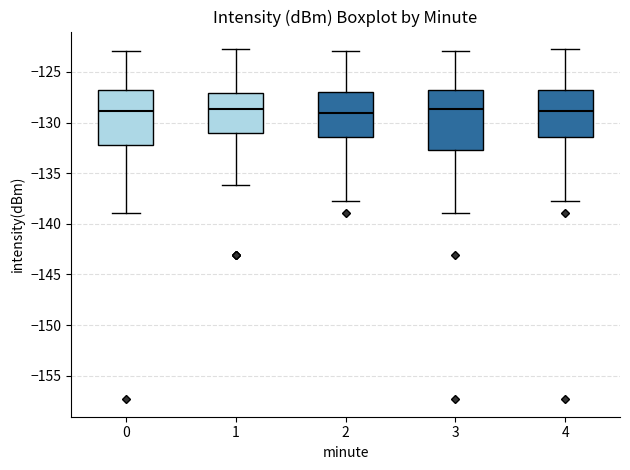

Where is the upper edge of the box at x = 2 on the y-axis? The values are not printed on the chart, so give them approximately, as read against the axis.

-127.0